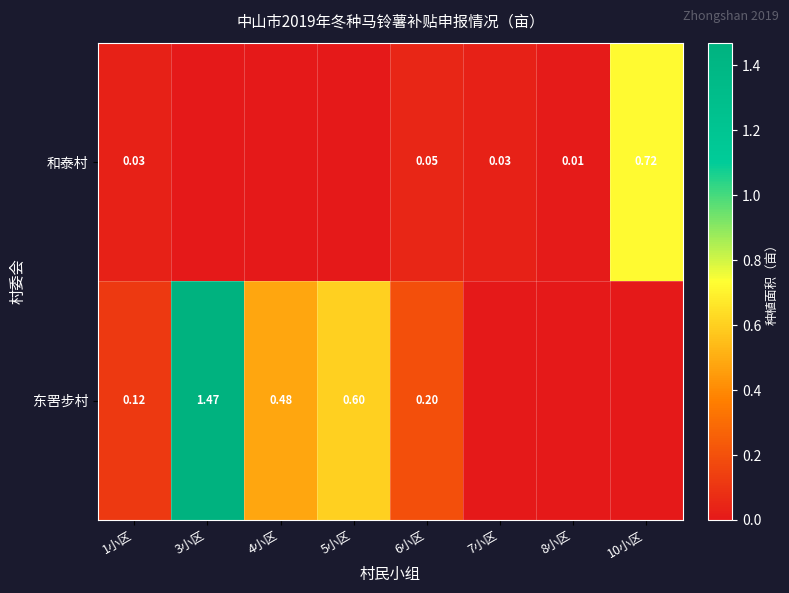

Which category has the highest value across all series?

3小区